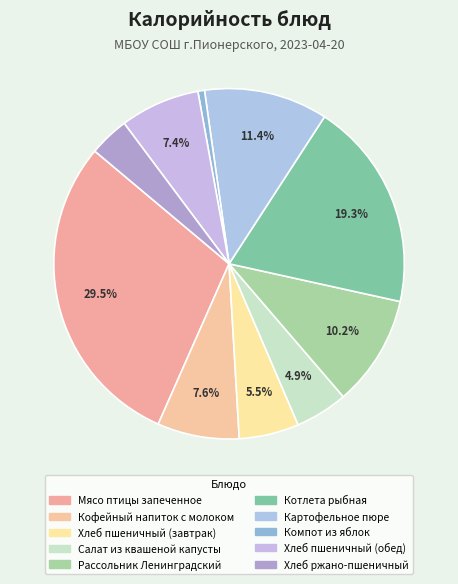

Count the number of slices in the pie.

10